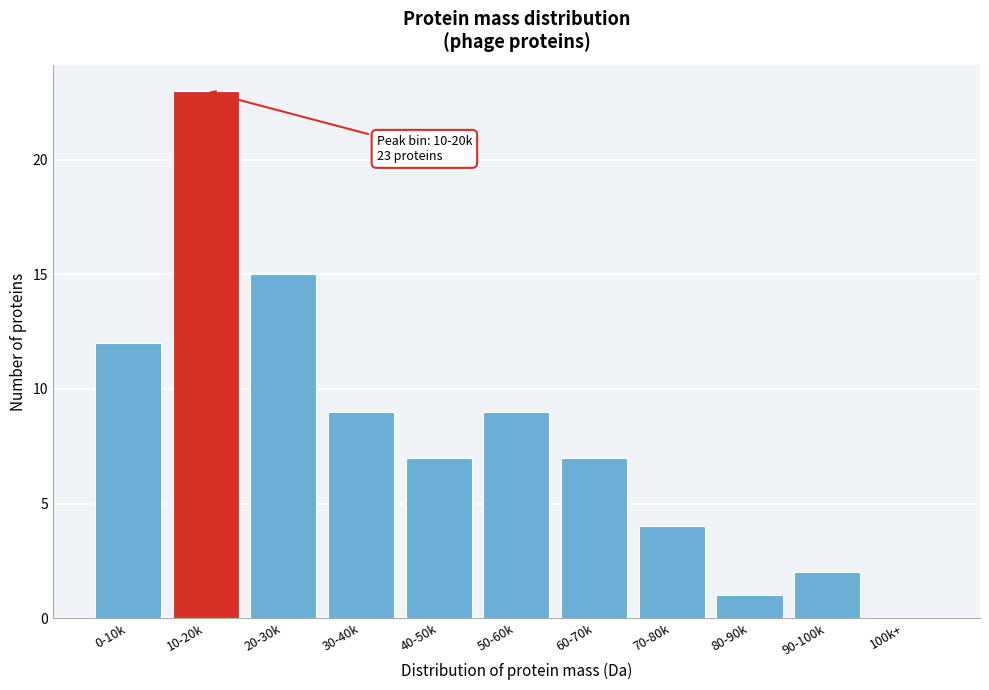

Reading left to right, transcribe all the data shown in this chart.

0-10k=12	10-20k=23	20-30k=15	30-40k=9	40-50k=7	50-60k=9	60-70k=7	70-80k=4	80-90k=1	90-100k=2	100k+=0